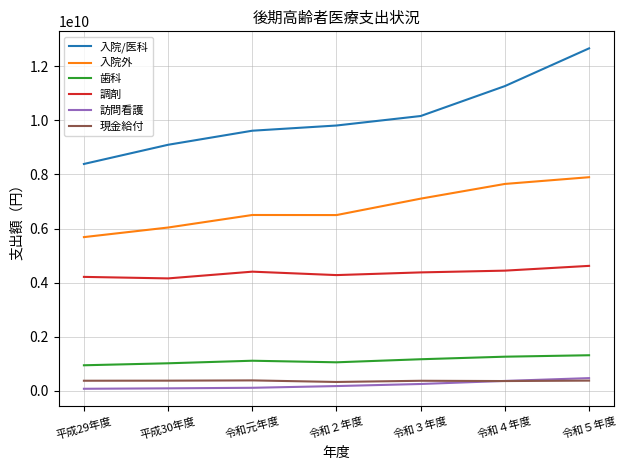

True or false: 調剤 and 訪問看護 cross at least once.

False